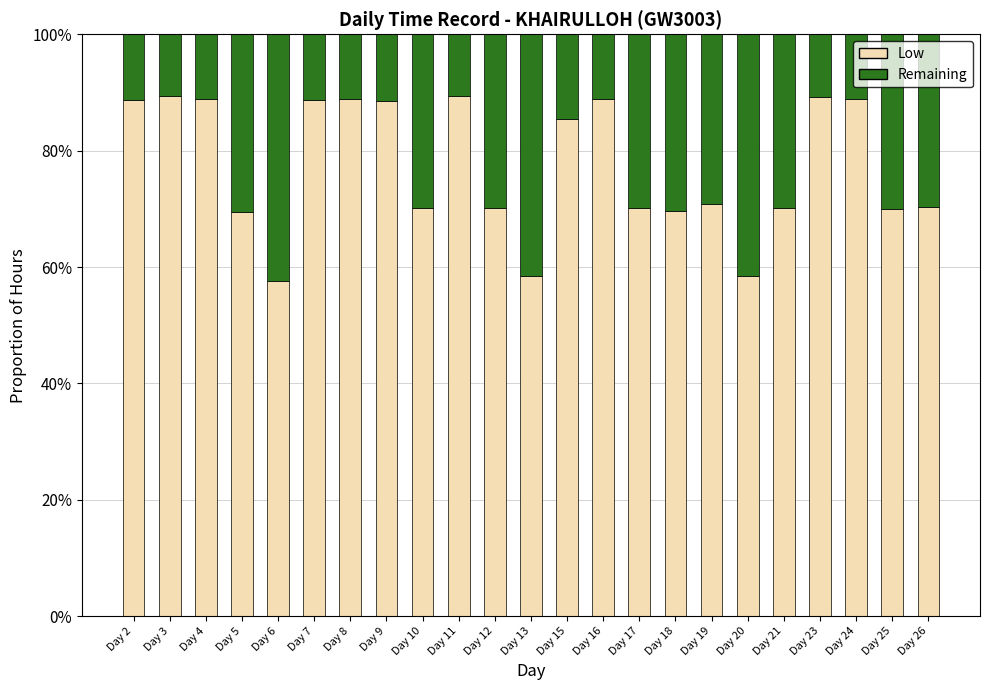

Which has a higher value, Day 10 or Day 23?

Day 23